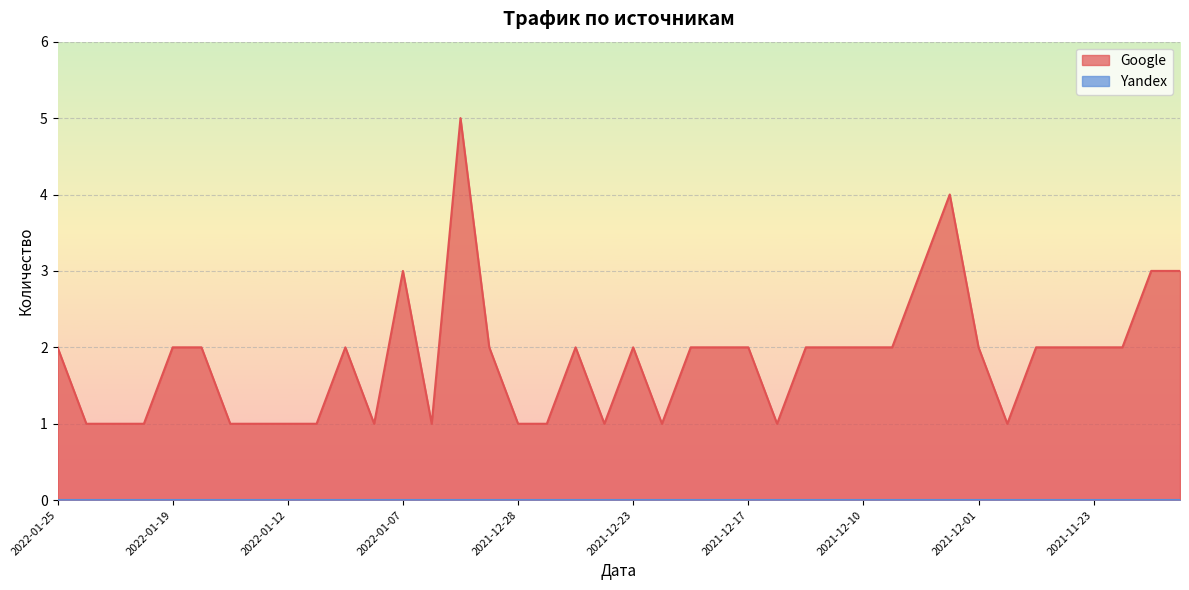

Where is the data nearest to the value 3?

2022-01-07